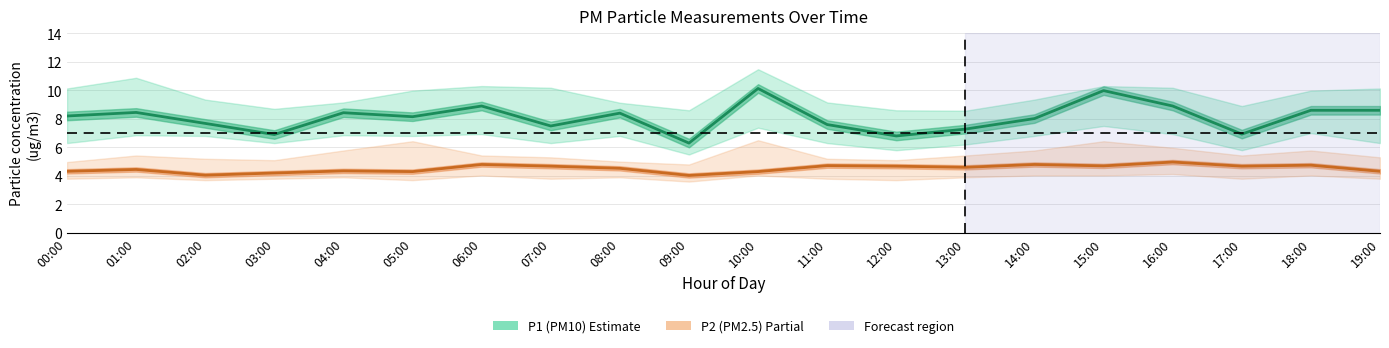

What is the sum of the P1 (PM10) values at 15:00 and 03:00?

16.9